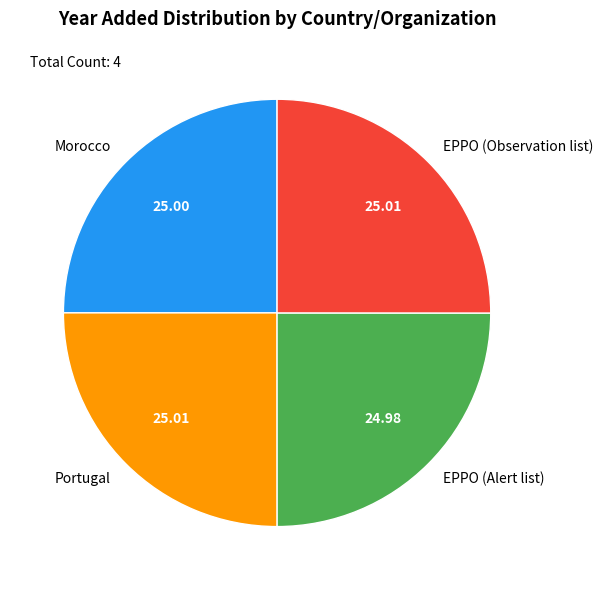

What is the ratio of the value at EPPO (Alert list) to the value at Portugal?

1.0